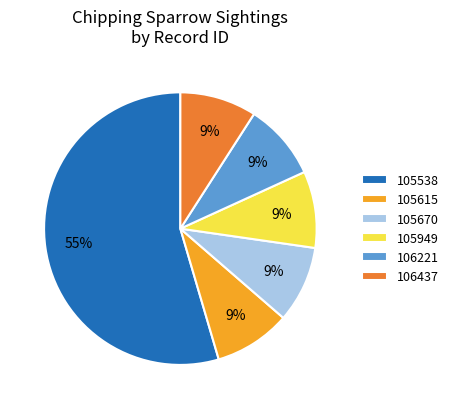

What is the ratio of the value at 106437 to the value at 106221?

1.0